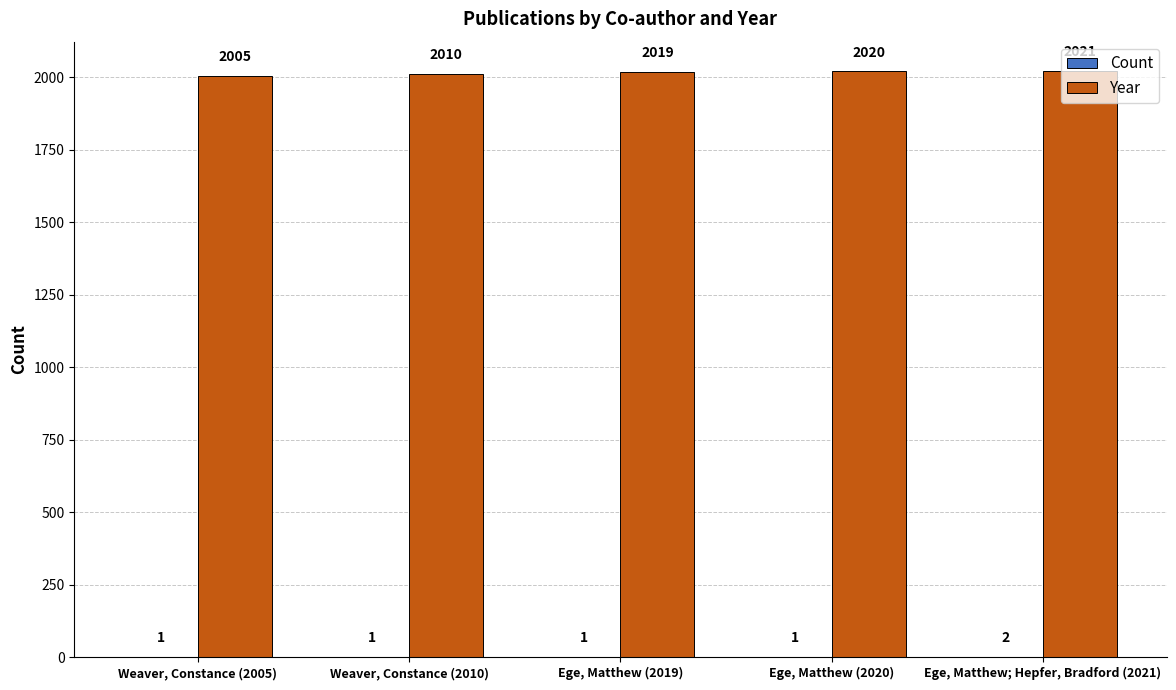

Read the Year value at Ege, Matthew; Hepfer, Bradford (2021), to the nearest 10.

2020